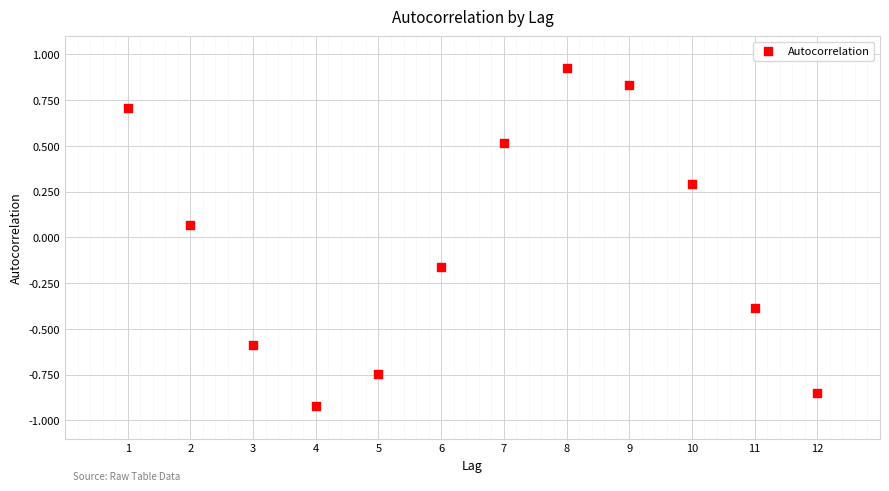

What is the range of X values (max minus min)?

11.0